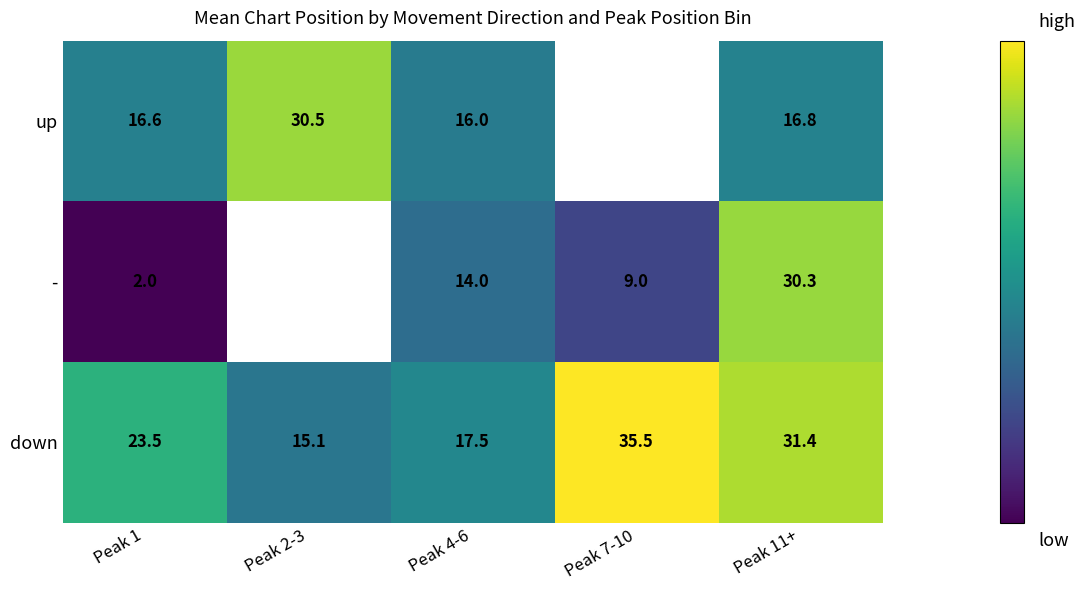

At which category is the sum across all series the highest?

Peak 11+